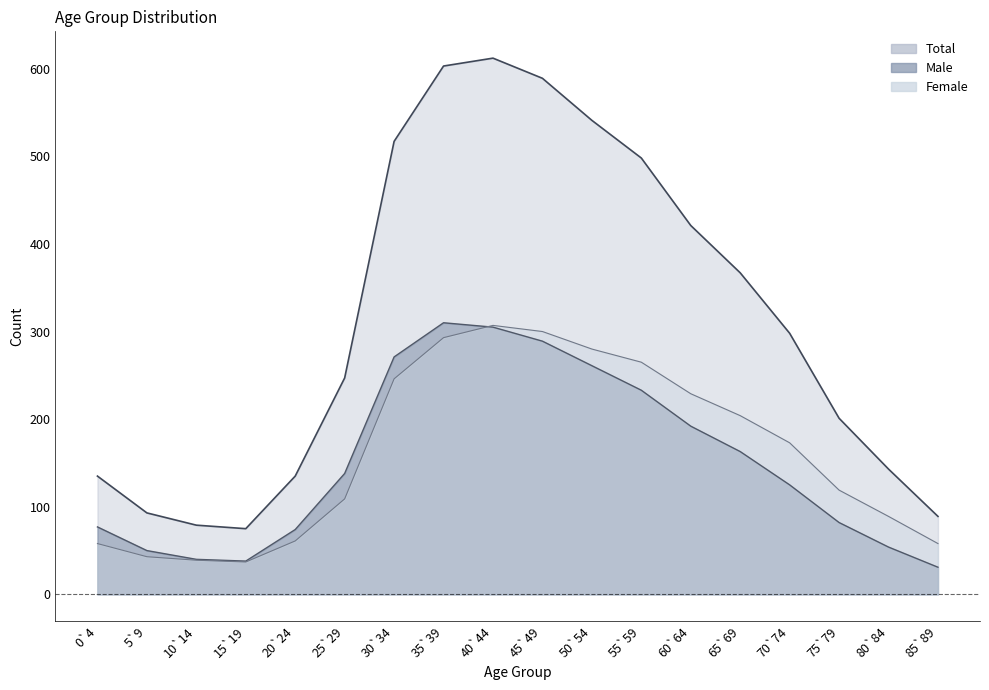

What are all the series names shown in the legend?

Total, Male, Female